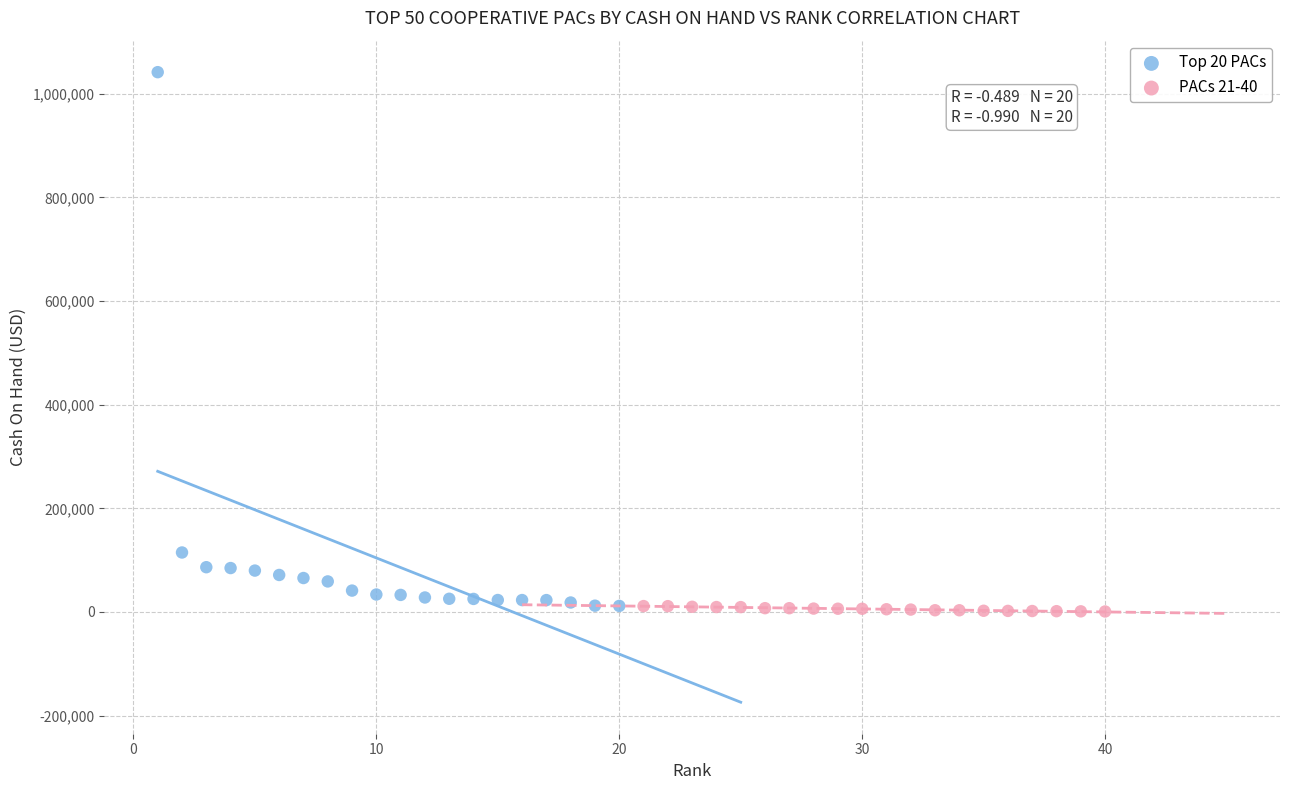

Which series reaches the maximum Y coordinate?

Top 20 PACs